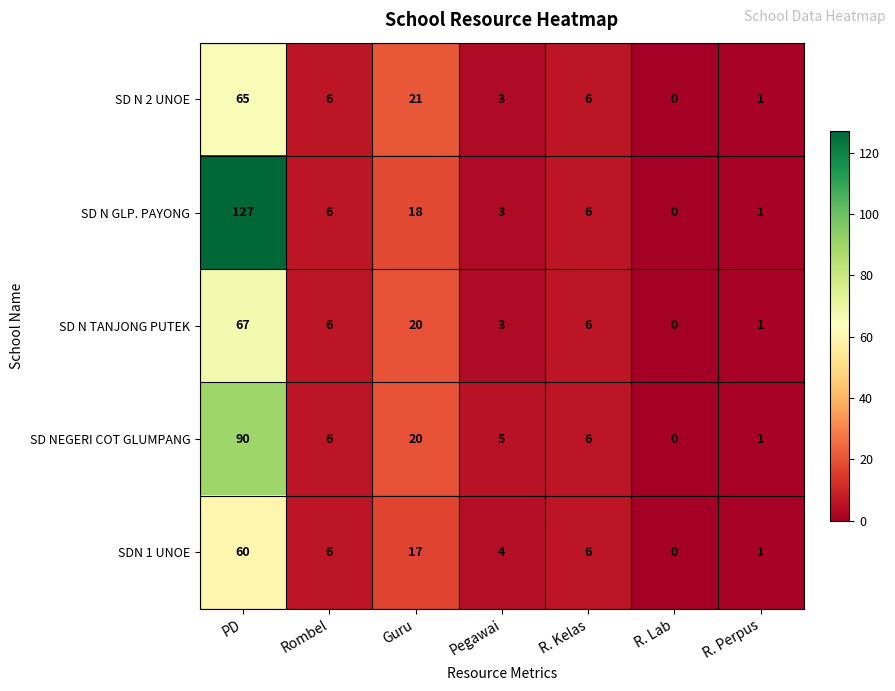

Which series has the largest total across all categories?

SD N GLP. PAYONG